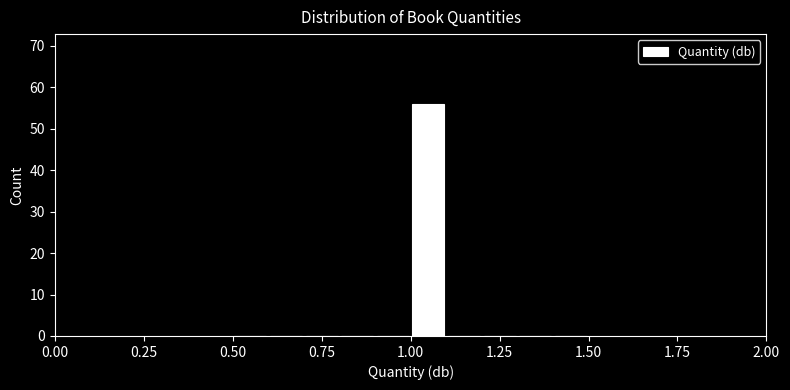

Around what value on the x-axis is the tallest bar? Give the approximate position of its centre, as read against the axis.

1.05